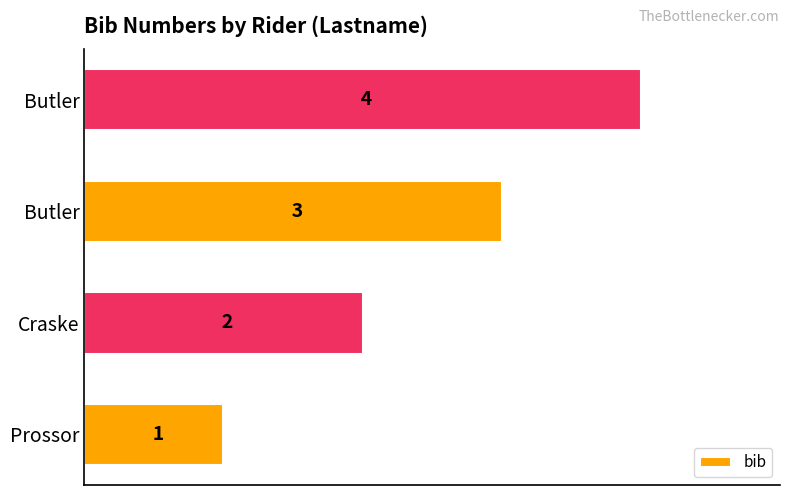

How many bars are there in total?

4